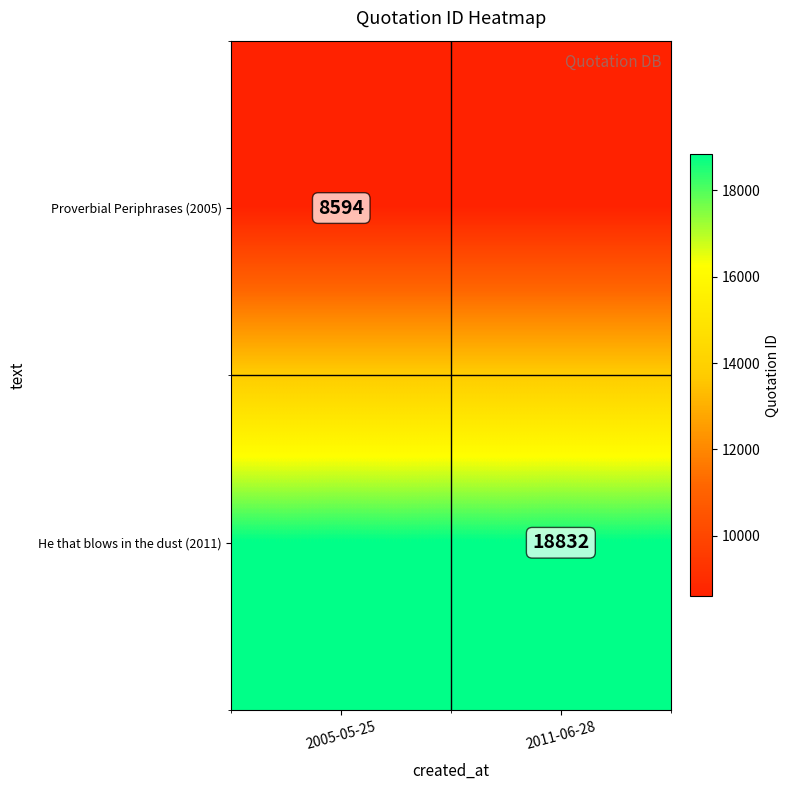

Is the value of Proverbial Periphrases (2005) at 2005-05-25 greater than the value of He that blows in the dust (2011) at 2011-06-28?

No